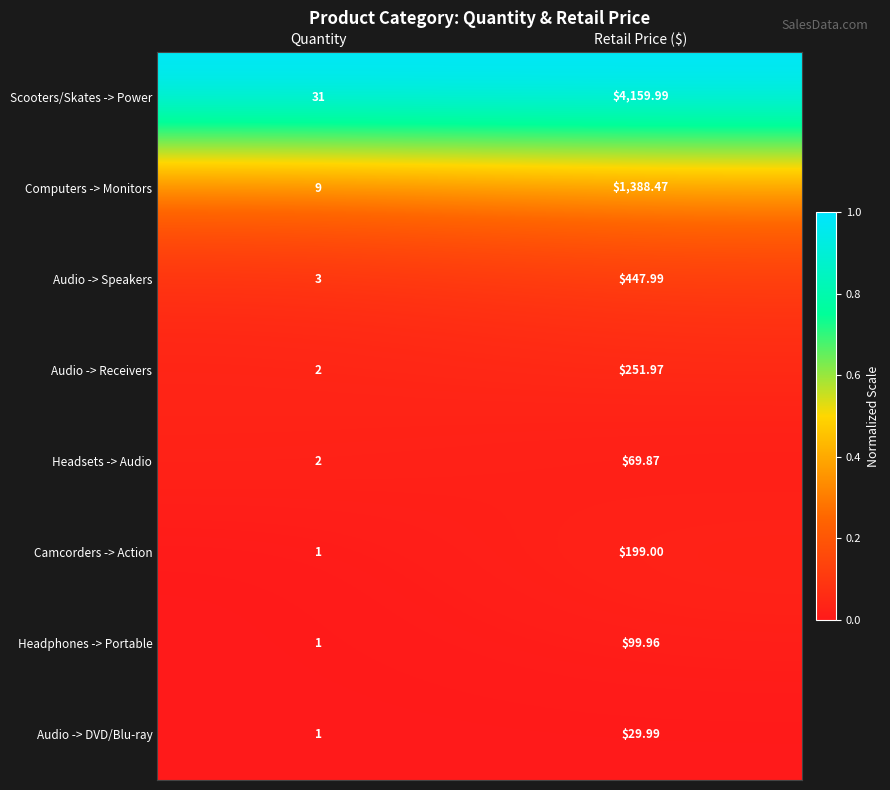

What is the total value across all series at Retail Price ($)?

6647.2